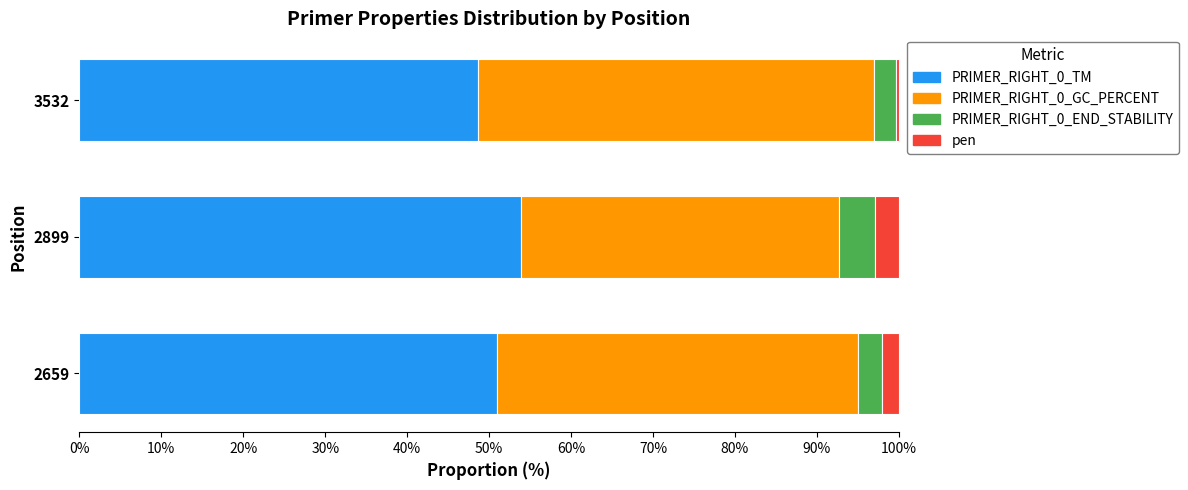

What is the total value across all series at 2659?

100.0